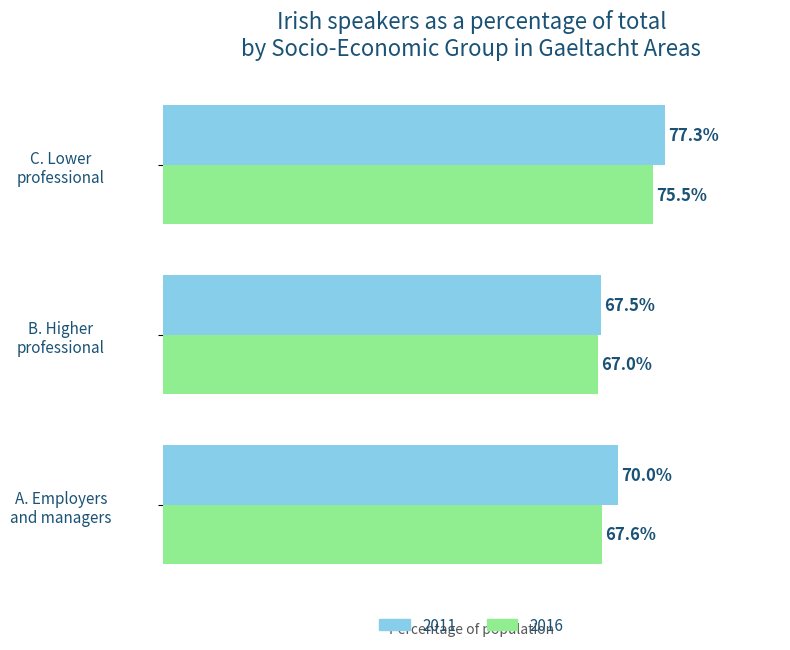

At which category is the sum across all series the highest?

C. Lower
professional